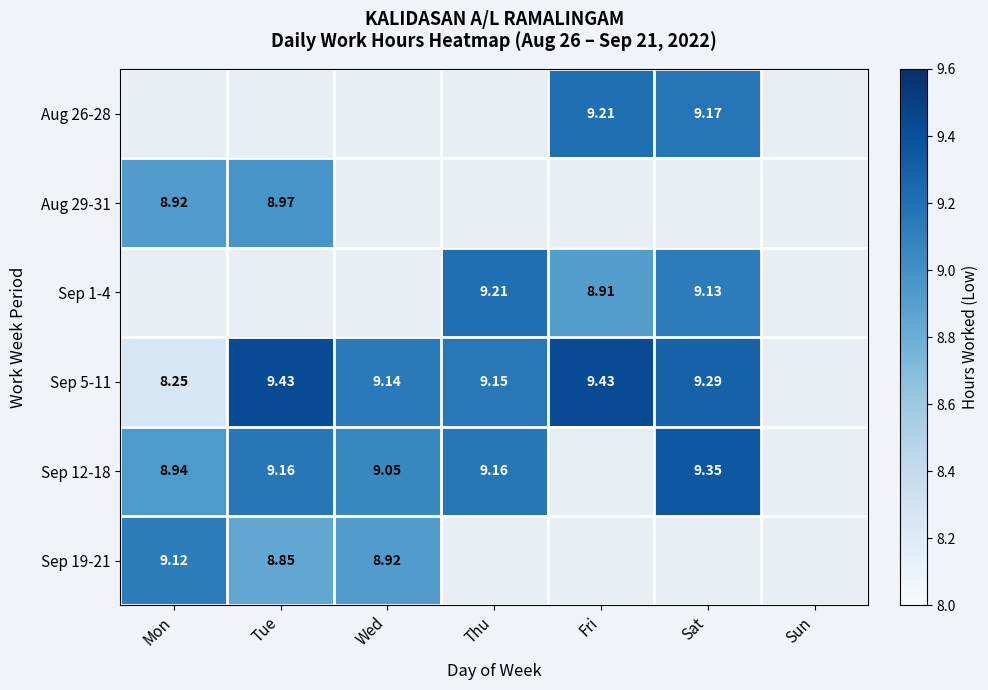

Is the value of Sep 1-4 at Sun greater than the value of Sep 12-18 at Mon?

No